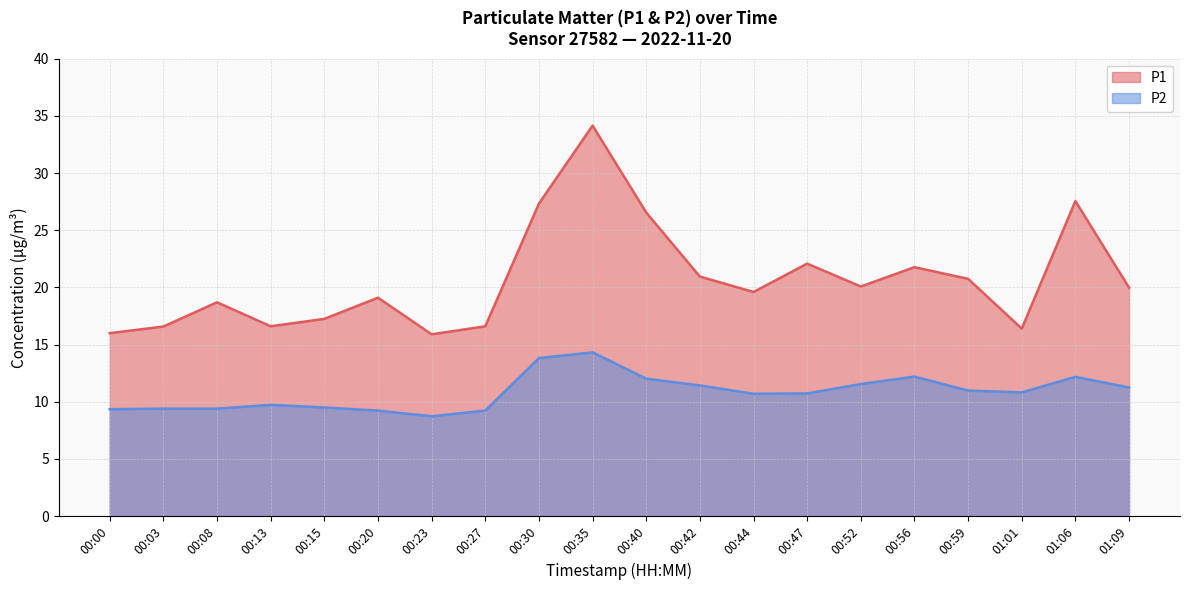

What is the greatest value displayed?

34.1